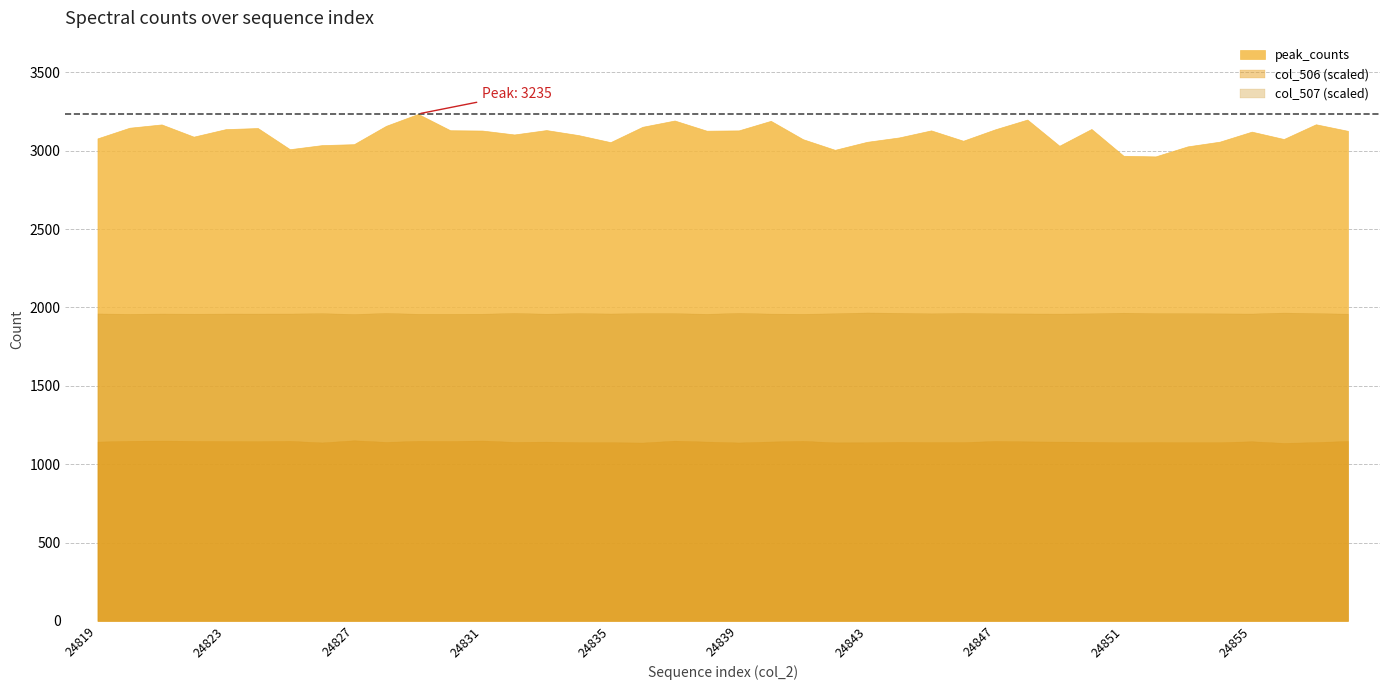

How many series are shown in this chart?

3